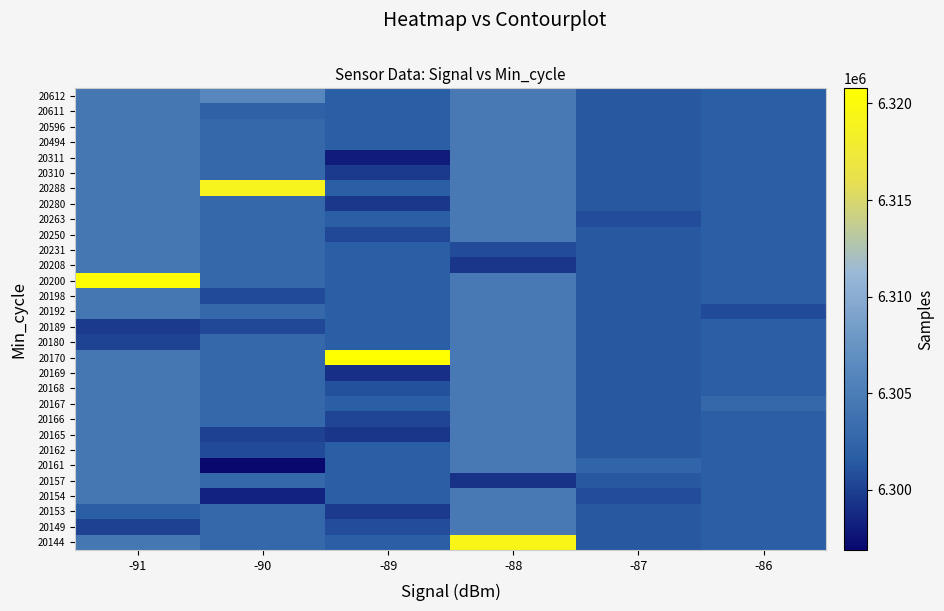

Reading left to right, extract all data points from this chart.

20144: -91=6304426.0	-90=6302698.9	-89=6301701.5	-88=6319363.0	-87=6301279.7	-86=6301664.0
20149: -91=6300055.0	-90=6302698.9	-89=6300744.0	-88=6304666.5	-87=6301279.7	-86=6301664.0
20153: -91=6301654.0	-90=6302698.9	-89=6299616.0	-88=6304666.5	-87=6301279.7	-86=6301664.0
20154: -91=6304426.0	-90=6298465.0	-89=6301701.5	-88=6304666.5	-87=6300721.0	-86=6301664.0
20157: -91=6304426.0	-90=6302698.9	-89=6301701.5	-88=6299245.0	-87=6301279.7	-86=6301664.0
20161: -91=6304426.0	-90=6296879.5	-89=6301701.5	-88=6304666.5	-87=6302394.0	-86=6301664.0
20162: -91=6304426.0	-90=6300557.0	-89=6301701.5	-88=6304666.5	-87=6301279.7	-86=6301664.0
20165: -91=6304426.0	-90=6300112.0	-89=6299484.0	-88=6304666.5	-87=6301279.7	-86=6301664.0
20166: -91=6304426.0	-90=6302698.9	-89=6300296.0	-88=6304666.5	-87=6301279.7	-86=6301664.0
20167: -91=6304426.0	-90=6302698.9	-89=6301701.5	-88=6304666.5	-87=6301279.7	-86=6302721.0
20168: -91=6304426.0	-90=6302698.9	-89=6300941.0	-88=6304666.5	-87=6301279.7	-86=6301664.0
20169: -91=6304426.0	-90=6302698.9	-89=6299032.0	-88=6304666.5	-87=6301279.7	-86=6301664.0
20170: -91=6304426.0	-90=6302698.9	-89=6320783.0	-88=6304666.5	-87=6301279.7	-86=6301664.0
20180: -91=6300225.0	-90=6302698.9	-89=6301701.5	-88=6304666.5	-87=6301279.7	-86=6301664.0
20189: -91=6299621.0	-90=6300462.0	-89=6301701.5	-88=6304666.5	-87=6301279.7	-86=6301664.0
20192: -91=6304426.0	-90=6302698.9	-89=6301701.5	-88=6304666.5	-87=6301279.7	-86=6300607.0
20198: -91=6304426.0	-90=6300571.0	-89=6301701.5	-88=6304666.5	-87=6301279.7	-86=6301664.0
20200: -91=6320575.0	-90=6302698.9	-89=6301701.5	-88=6304666.5	-87=6301279.7	-86=6301664.0
20208: -91=6304426.0	-90=6302698.9	-89=6301701.5	-88=6299418.0	-87=6301279.7	-86=6301664.0
20231: -91=6304426.0	-90=6302698.9	-89=6301701.5	-88=6300640.0	-87=6301279.7	-86=6301664.0
20250: -91=6304426.0	-90=6302698.9	-89=6300513.0	-88=6304666.5	-87=6301279.7	-86=6301664.0
20263: -91=6304426.0	-90=6302698.9	-89=6301701.5	-88=6304666.5	-87=6300724.0	-86=6301664.0
20280: -91=6304426.0	-90=6302698.9	-89=6299585.0	-88=6304666.5	-87=6301279.7	-86=6301664.0
20288: -91=6304426.0	-90=6319012.0	-89=6301701.5	-88=6304666.5	-87=6301279.7	-86=6301664.0
20310: -91=6304426.0	-90=6302698.9	-89=6299679.0	-88=6304666.5	-87=6301279.7	-86=6301664.0
20311: -91=6304426.0	-90=6302698.9	-89=6298054.0	-88=6304666.5	-87=6301279.7	-86=6301664.0
20494: -91=6304426.0	-90=6302698.9	-89=6301650.0	-88=6304666.5	-87=6301279.7	-86=6301664.0
20596: -91=6304426.0	-90=6302698.9	-89=6301742.0	-88=6304666.5	-87=6301279.7	-86=6301664.0
20611: -91=6304426.0	-90=6302081.0	-89=6301701.5	-88=6304666.5	-87=6301279.7	-86=6301664.0
20612: -91=6304426.0	-90=6306151.0	-89=6301701.5	-88=6304666.5	-87=6301279.7	-86=6301664.0